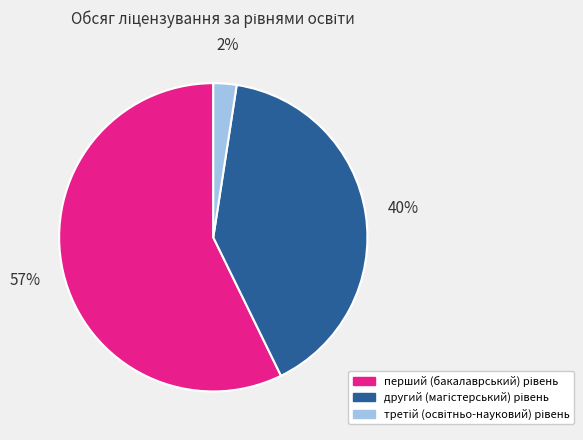

Count the number of slices in the pie.

3